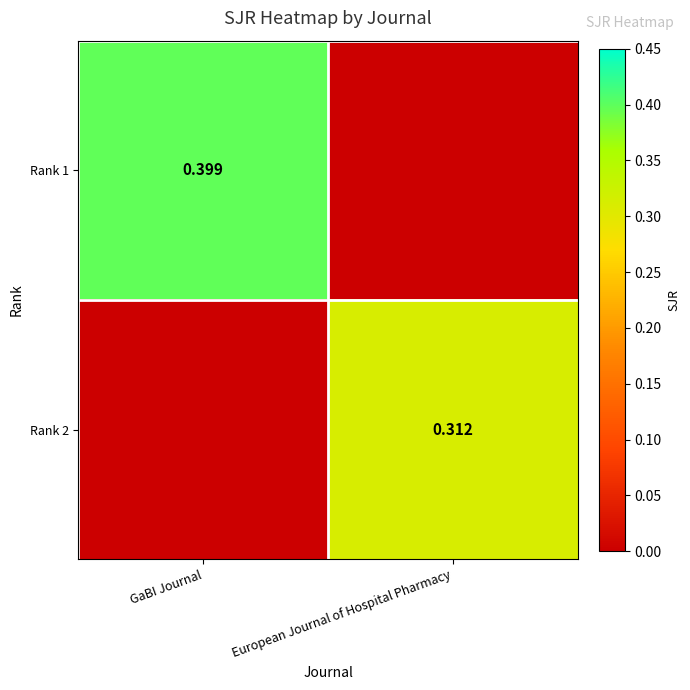

The Rank 1 series shows 0.2 at European Journal of Hospital Pharmacy. True or false?

False